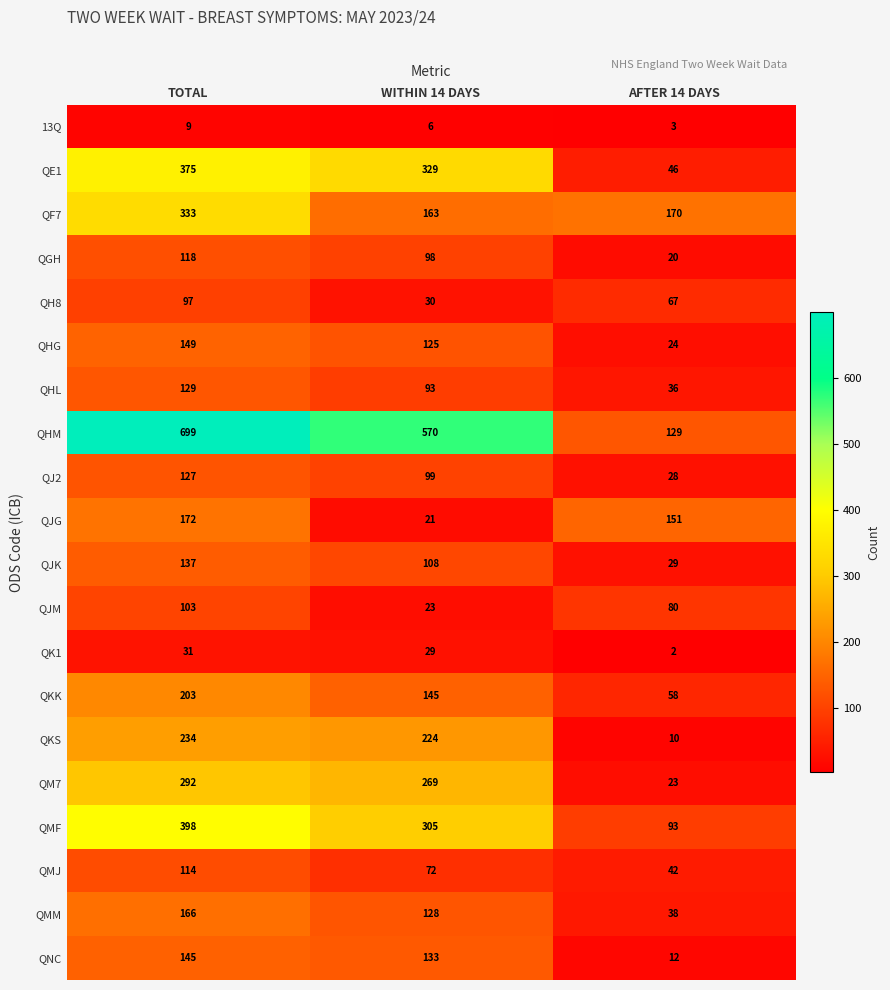

At TOTAL, list the series in order from largest to smallest.

QHM, QMF, QE1, QF7, QM7, QKS, QKK, QJG, QMM, QHG, QNC, QJK, QHL, QJ2, QGH, QMJ, QJM, QH8, QK1, 13Q